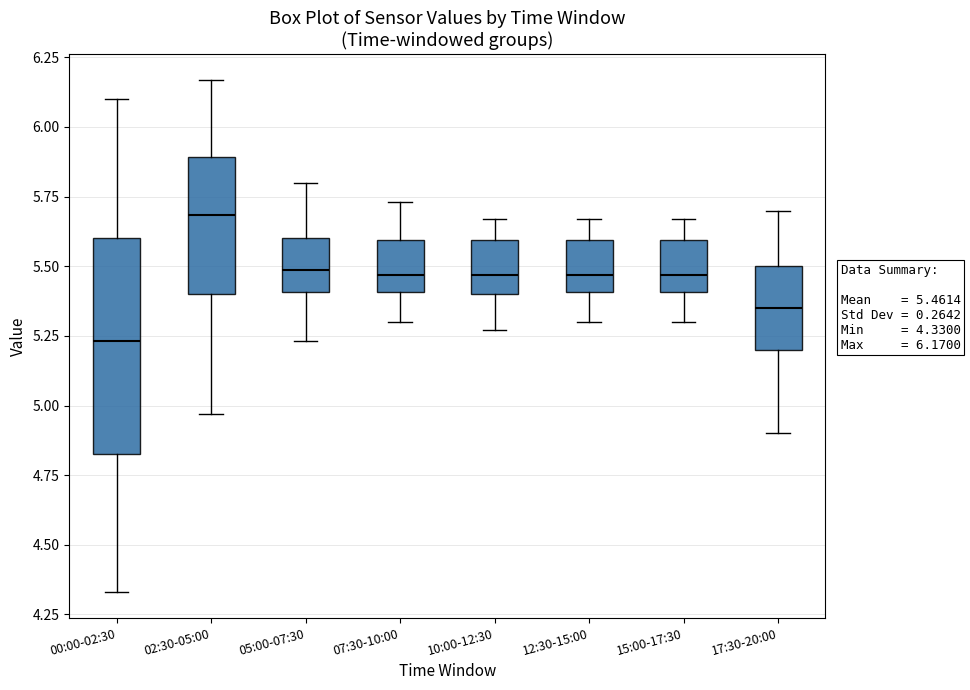

Which box is the tallest, from its lower edge to its upper edge?

00:00-02:30